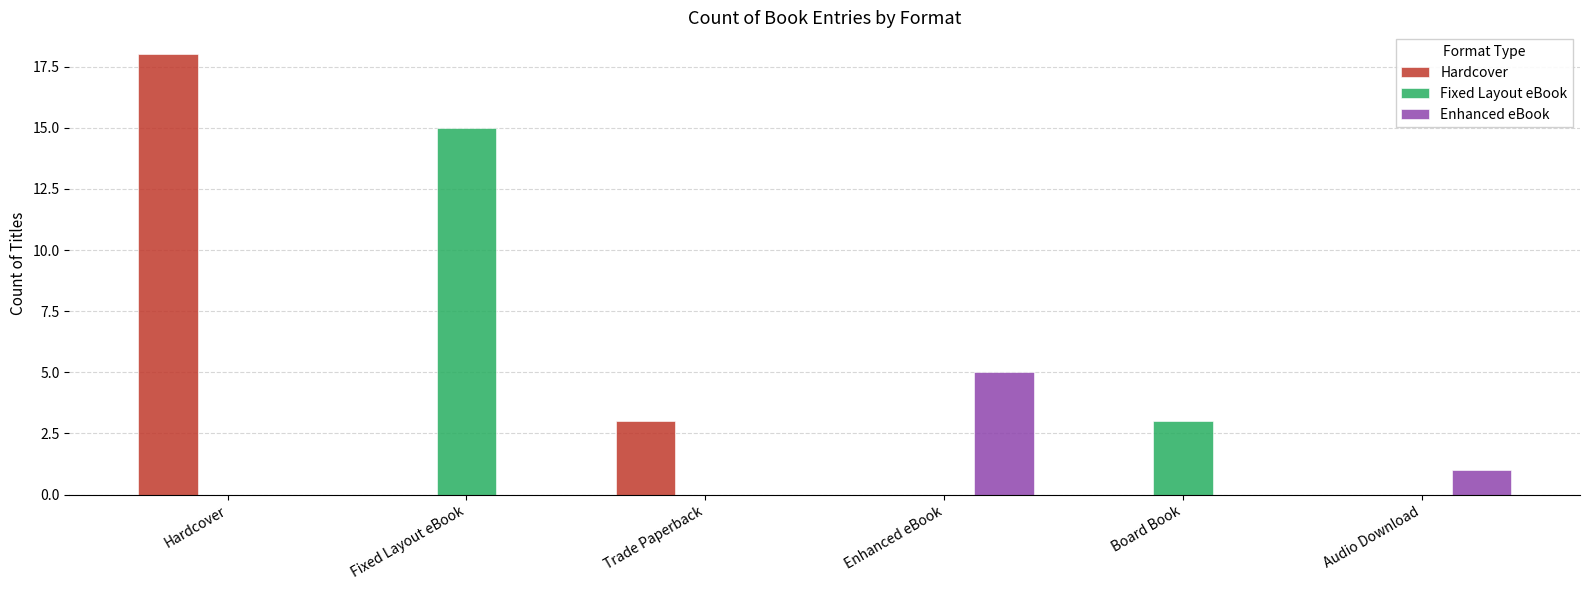

Is it true that Enhanced eBook equals 0 at Trade Paperback?

True